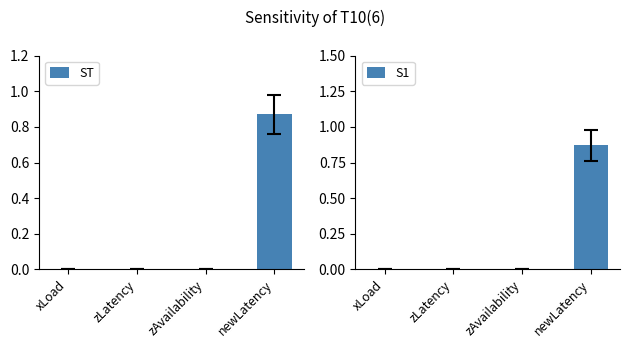

What position from the left is zAvailability?

3